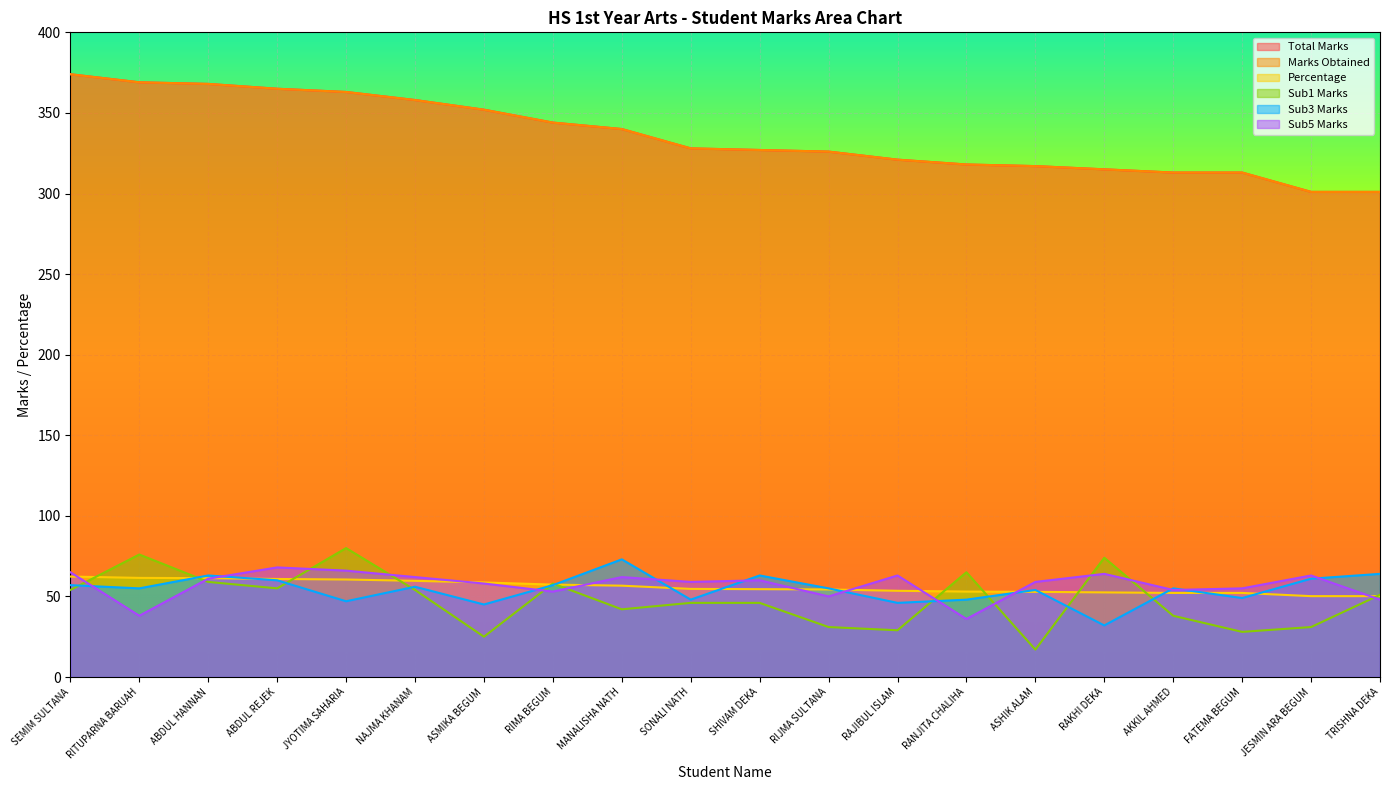

What is the difference between the Sub5 Marks values at NAJMA KHANAM and AKKIL AHMED?

8.0